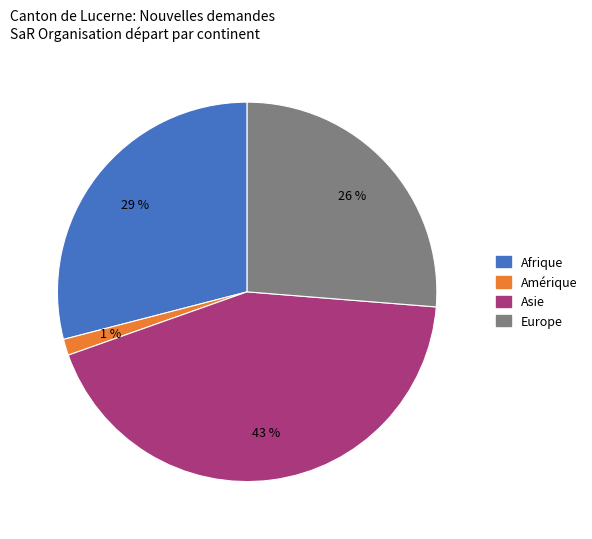

To the nearest percent, what is the difference between the largest and smallest slice percentages?

42%